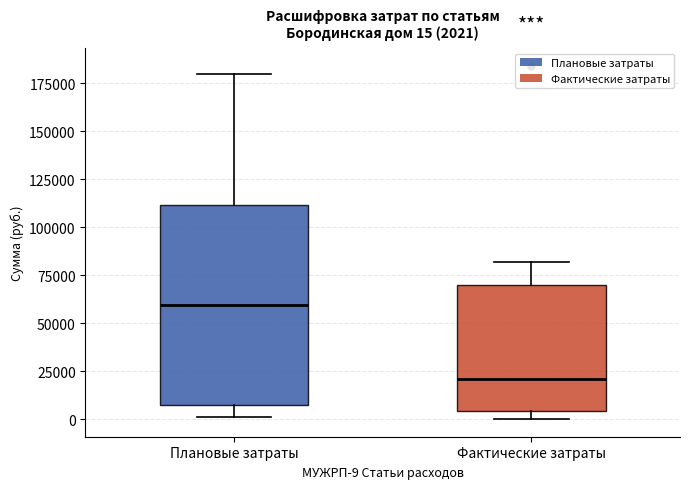

Which box has the highest median line?

Плановые затраты